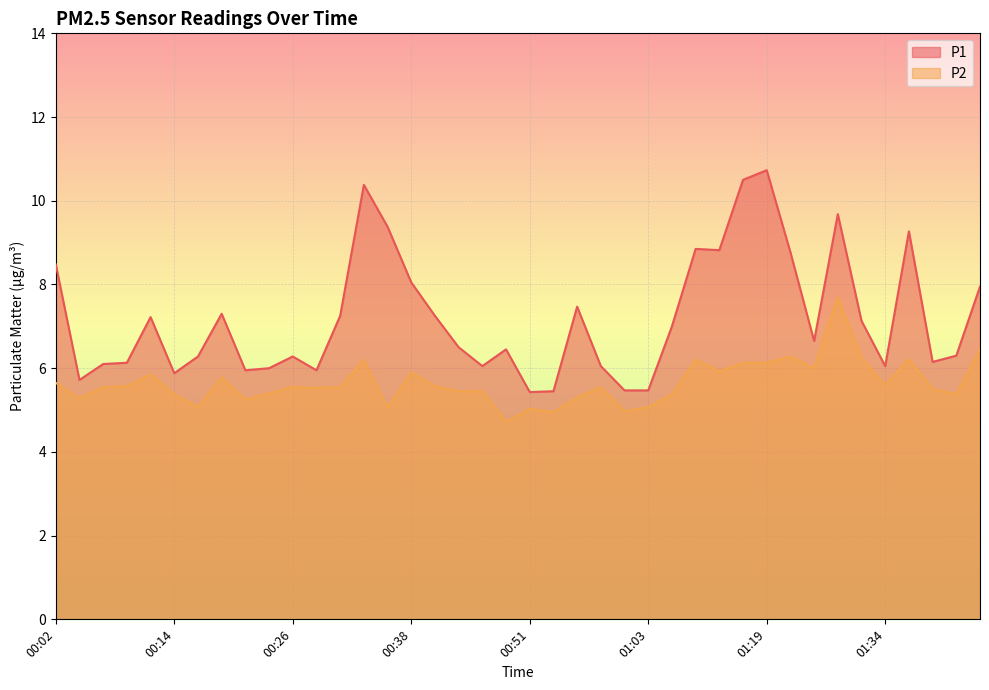

Reading left to right, extract all data points from this chart.

P1: 8.5	5.7	6.1	6.1	7.2	5.9	6.3	7.3	6.0	6.0	6.3	6.0	7.2	10.4	9.4	8.1	7.2	6.5	6.0	6.5	5.4	5.5	7.5	6.0	5.5	5.5	7.0	8.8	8.8	10.5	10.7	8.8	6.7	9.7	7.1	6.0	9.3	6.2	6.3	8.0
P2: 5.7	5.3	5.5	5.6	5.8	5.4	5.1	5.8	5.2	5.4	5.5	5.5	5.5	6.2	5.0	5.9	5.6	5.5	5.5	4.7	5.0	5.0	5.3	5.5	5.0	5.1	5.4	6.2	5.9	6.1	6.1	6.3	6.0	7.7	6.2	5.6	6.2	5.5	5.4	6.5